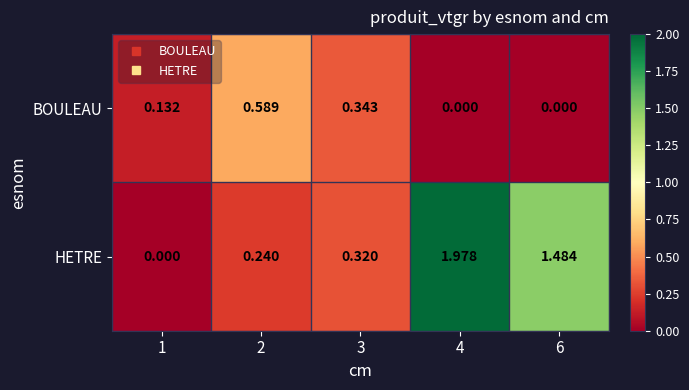

Which series changed the most between 3 and 4?

HETRE